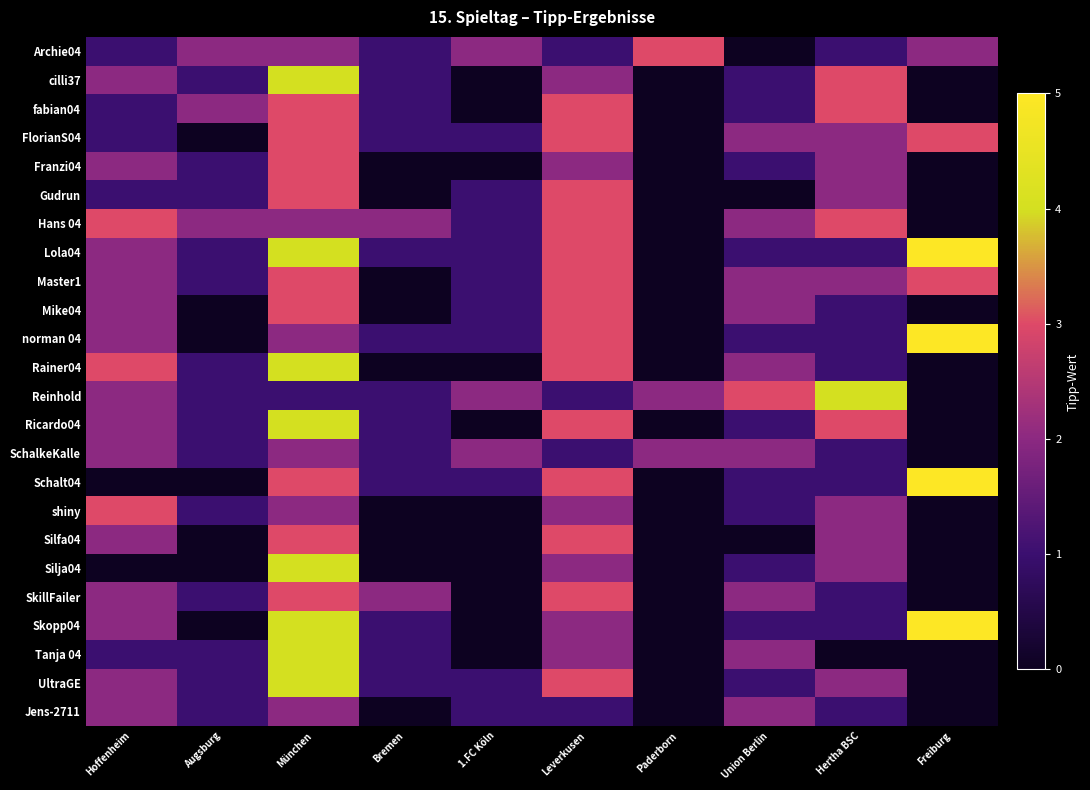

List the series in order of their peak value, lowest first.

SchalkeKalle, Jens-2711, Archie04, fabian04, FlorianS04, Franzi04, Gudrun, Hans 04, Master1, Mike04, shiny, Silfa04, SkillFailer, cilli37, Rainer04, Reinhold, Ricardo04, Silja04, Tanja 04, UltraGE, Lola04, norman 04, Schalt04, Skopp04